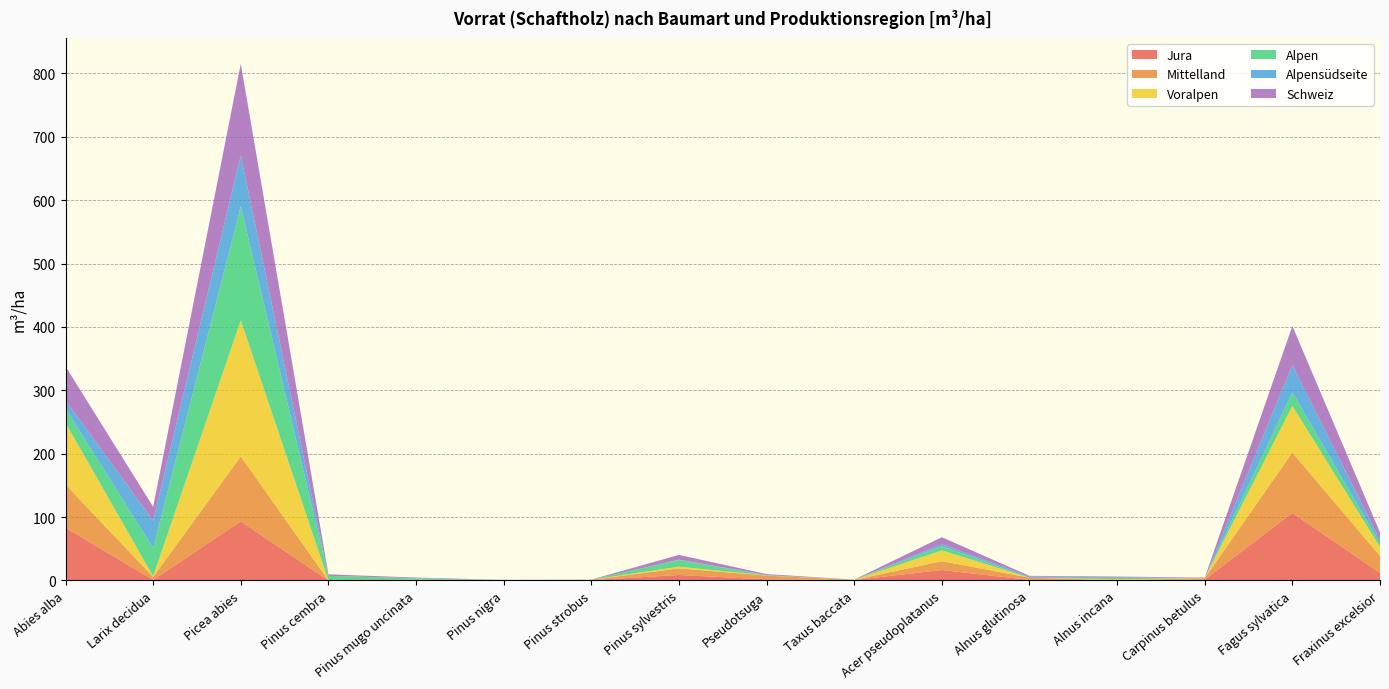

Reading right to left, what are all the values shown in this chart?

Jura: 11.9	106.5	1.5	0.2	0.8	16.4	0.6	1.6	8.6	0.4	0.8	0.0	0.0	93.2	0.8	83.1
Mittelland: 26.7	95.3	2.1	0.2	3.5	14.0	0.3	6.0	10.4	0.5	0.0	0.0	0.0	102.5	4.7	68.2
Voralpen: 14.1	73.5	0.1	1.5	0.0	16.9	0.2	0.4	2.6	0.2	0.0	1.0	0.0	214.7	1.1	97.3
Alpen: 5.5	21.7	0.0	2.0	0.0	6.8	0.0	0.0	10.7	0.0	0.0	2.0	7.1	179.9	44.6	22.7
Alpensüdseite: 5.5	42.8	0.1	1.0	1.9	3.0	0.0	0.5	0.5	0.0	0.0	0.6	0.1	80.5	43.1	13.0
Schweiz: 12.1	61.6	0.7	1.2	1.0	11.1	0.2	1.5	7.5	0.2	0.1	0.9	2.4	144.5	21.8	53.4